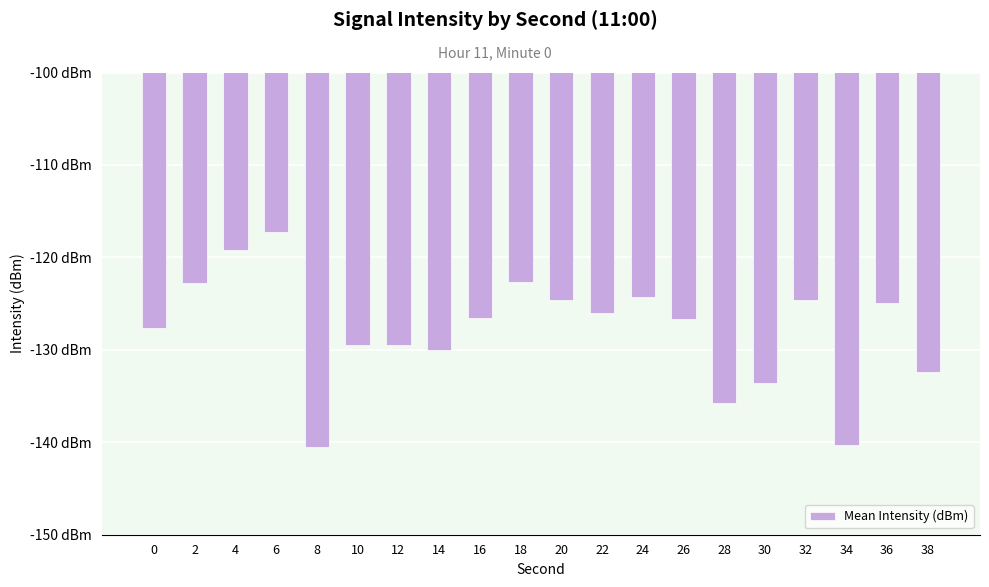

Does the chart contain any negative values?

Yes